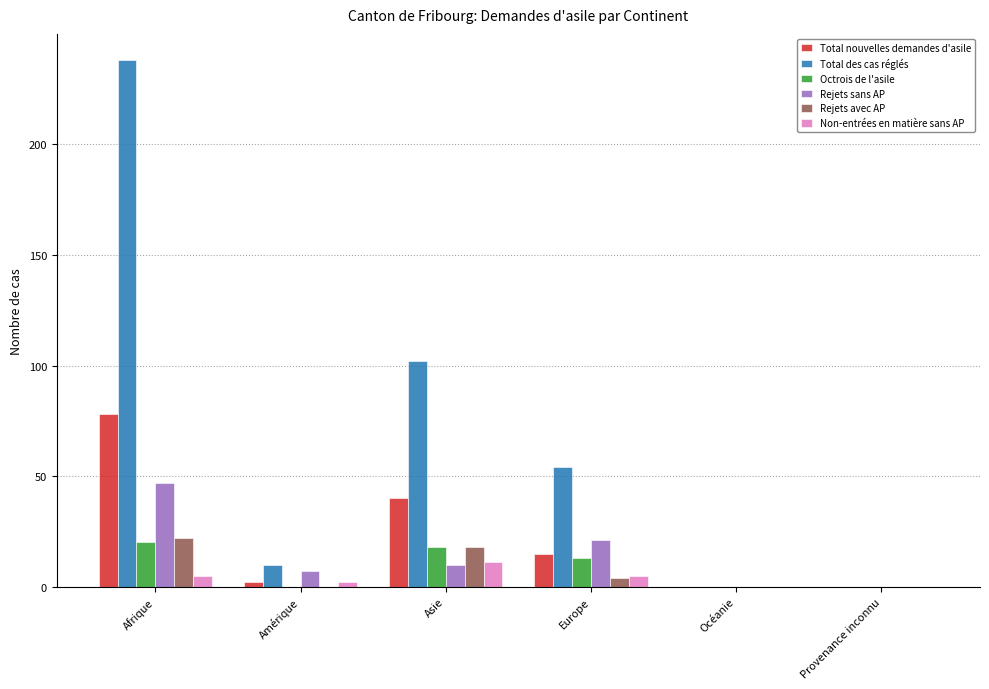

The Octrois de l'asile series shows 0 at Provenance inconnu. True or false?

True